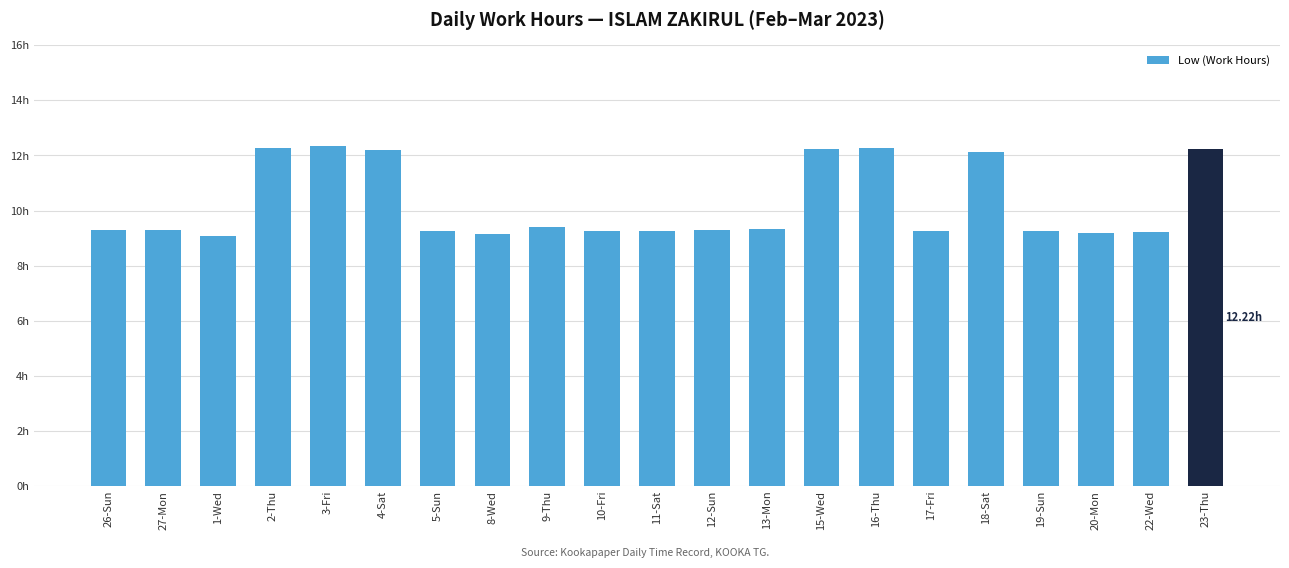

List the labels in order of value, largest first.

3-Fri, 2-Thu, 16-Thu, 15-Wed, 23-Thu, 4-Sat, 18-Sat, 9-Thu, 13-Mon, 12-Sun, 26-Sun, 27-Mon, 5-Sun, 10-Fri, 11-Sat, 19-Sun, 17-Fri, 22-Wed, 20-Mon, 8-Wed, 1-Wed